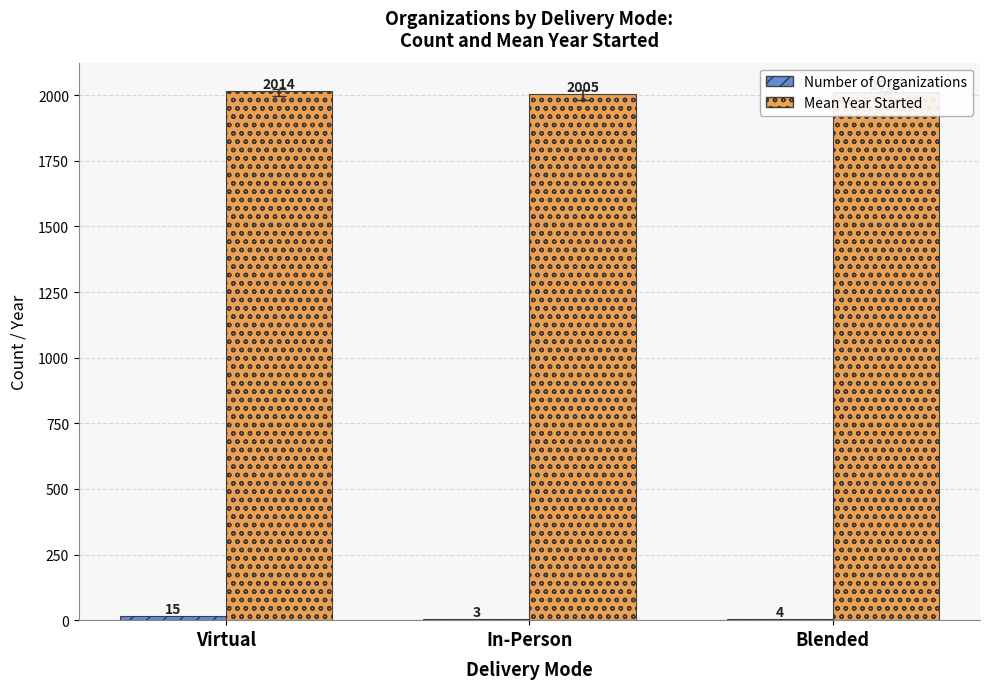

Which label corresponds to the largest value in the chart?

Virtual